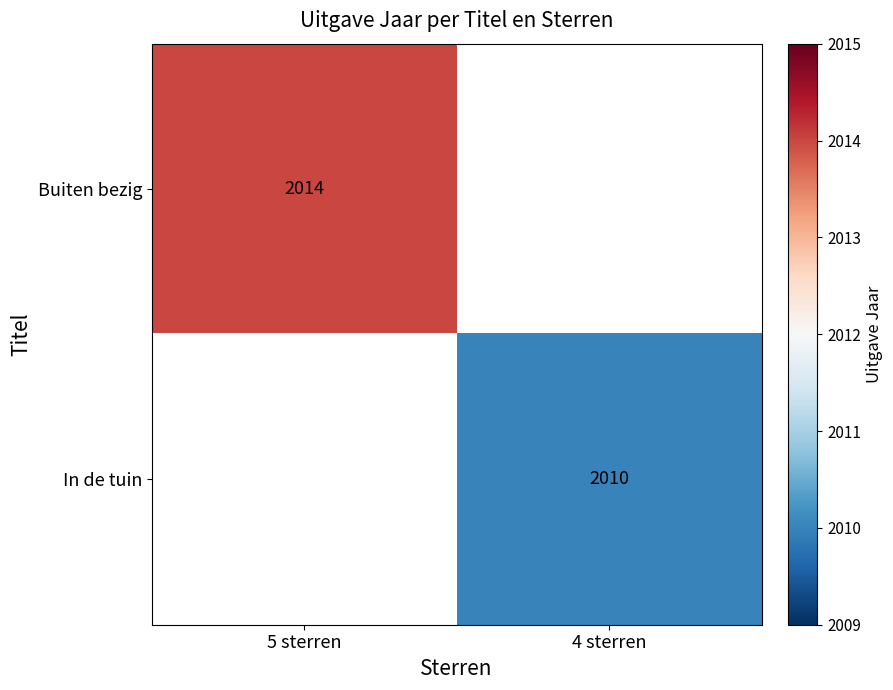

What is the minimum value shown in the chart?

2010.0